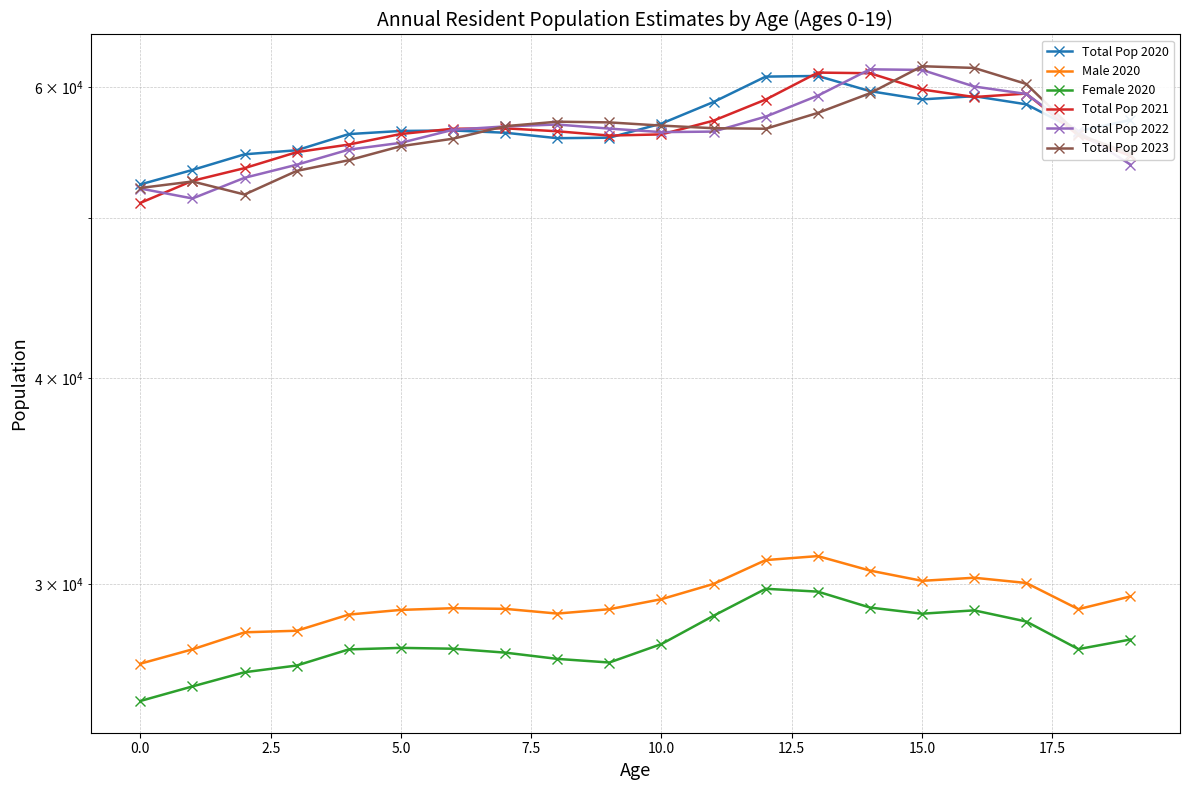

True or false: Male 2020 and Total Pop 2021 intersect in this chart.

False